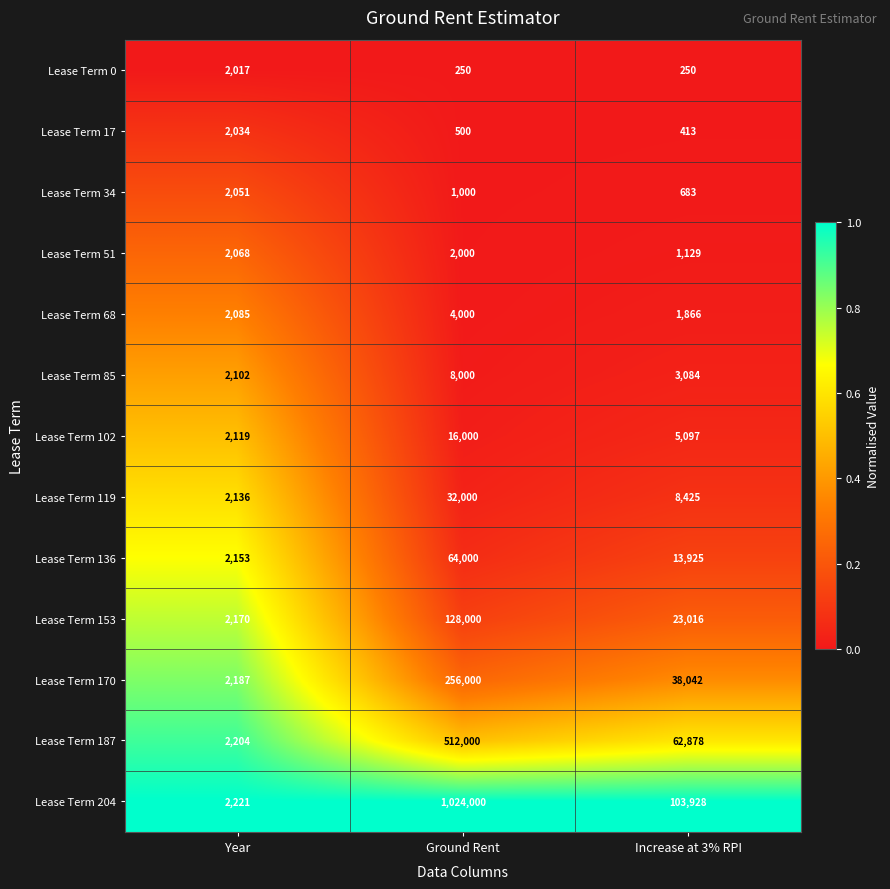

The value of Lease Term 187 at Year is 2204. True or false?

True